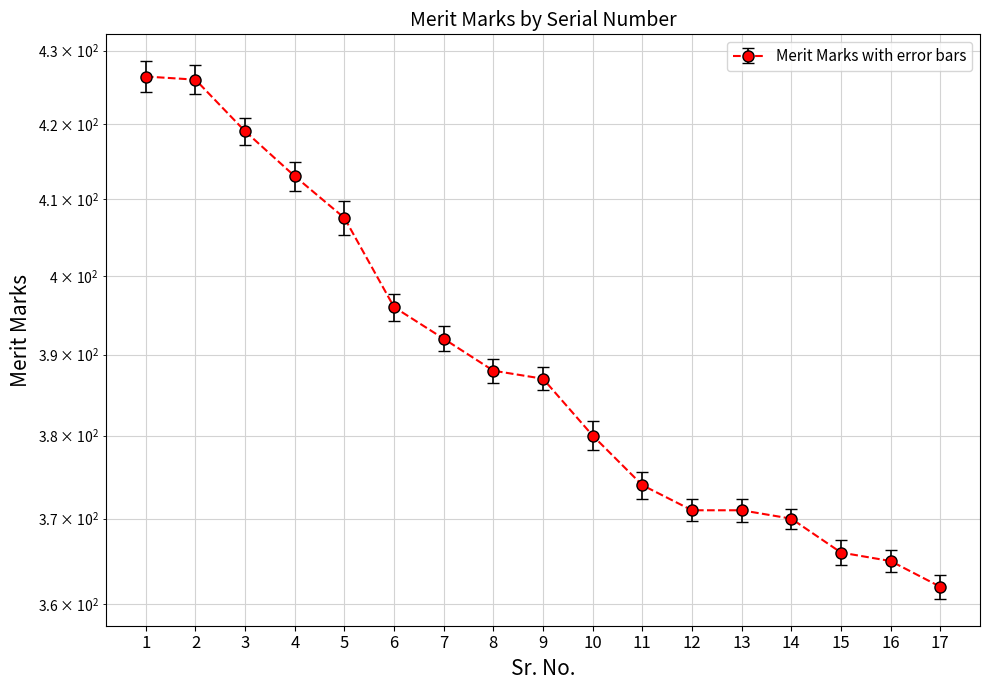

What is the difference between the maximum and second lowest values?

61.4